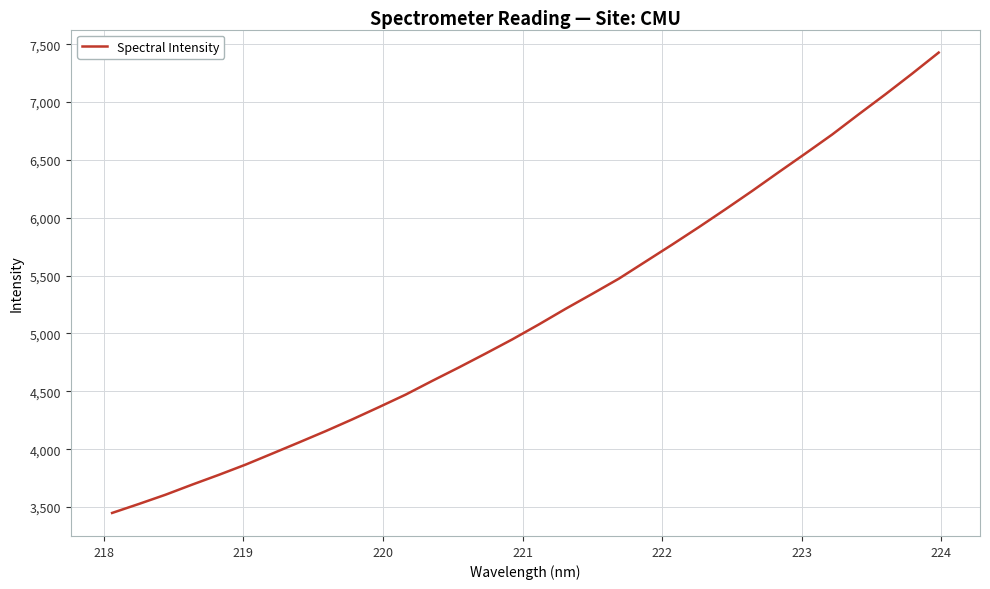

What is the minimum value shown in the chart?

3448.6